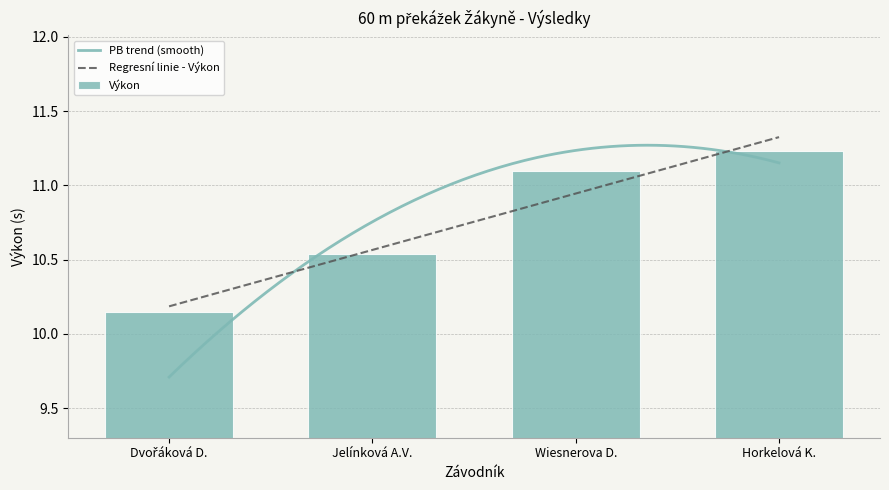

Reading right to left, extract all data points from this chart.

11.2	11.1	10.5	10.2